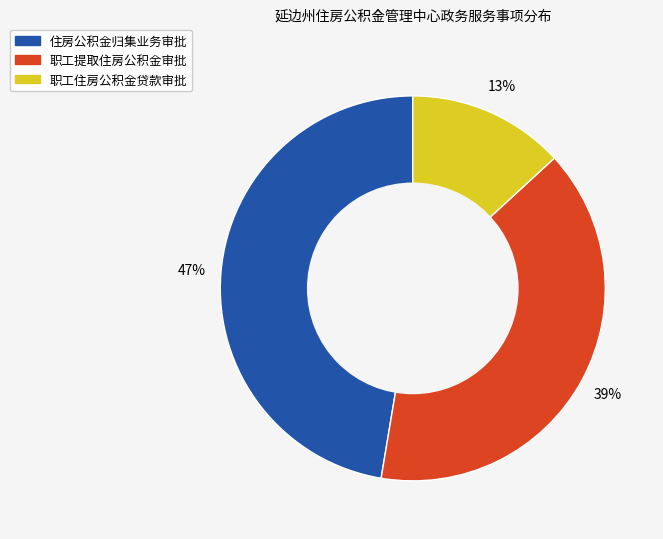

Is the sum of 住房公积金归集业务审批 and 职工住房公积金贷款审批 greater than half?

Yes